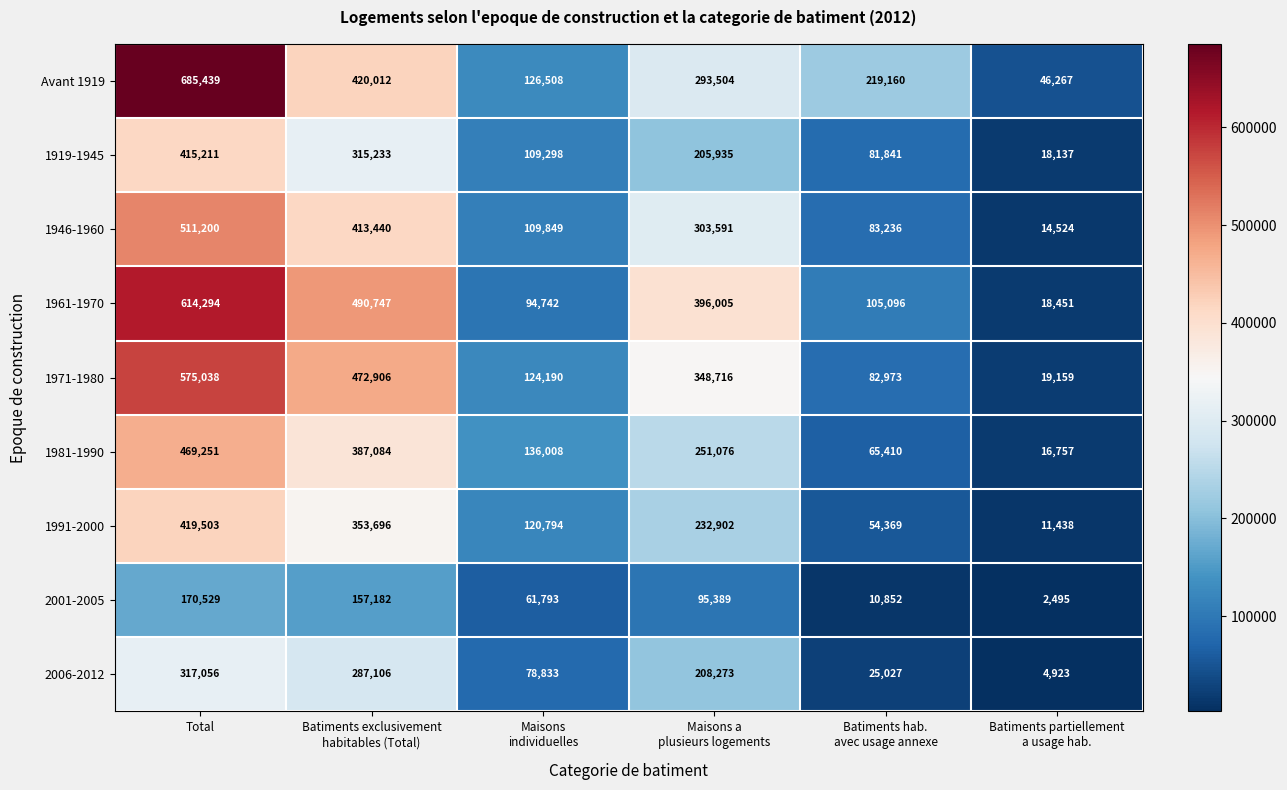

Which series has the widest spread of values?

Avant 1919